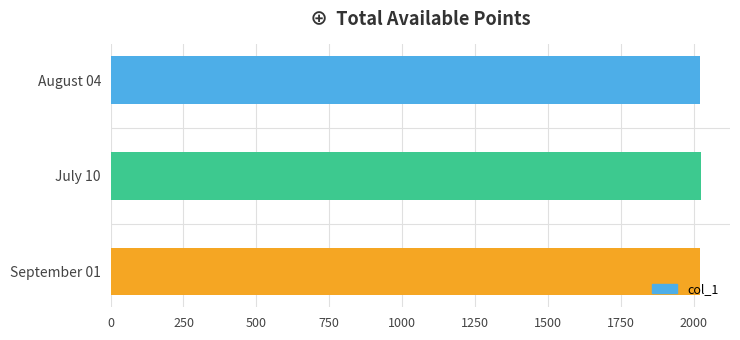

Approximately how many times larger is the value at August 04 compared to September 01?

1.0